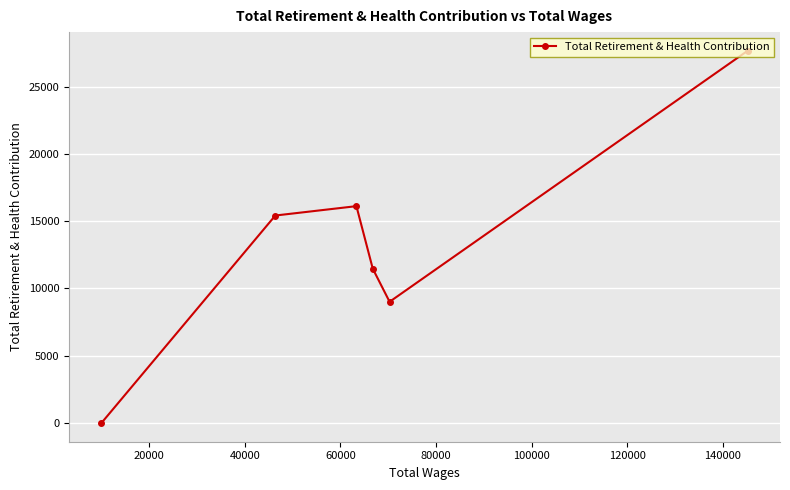

What is the greatest value displayed?

27658